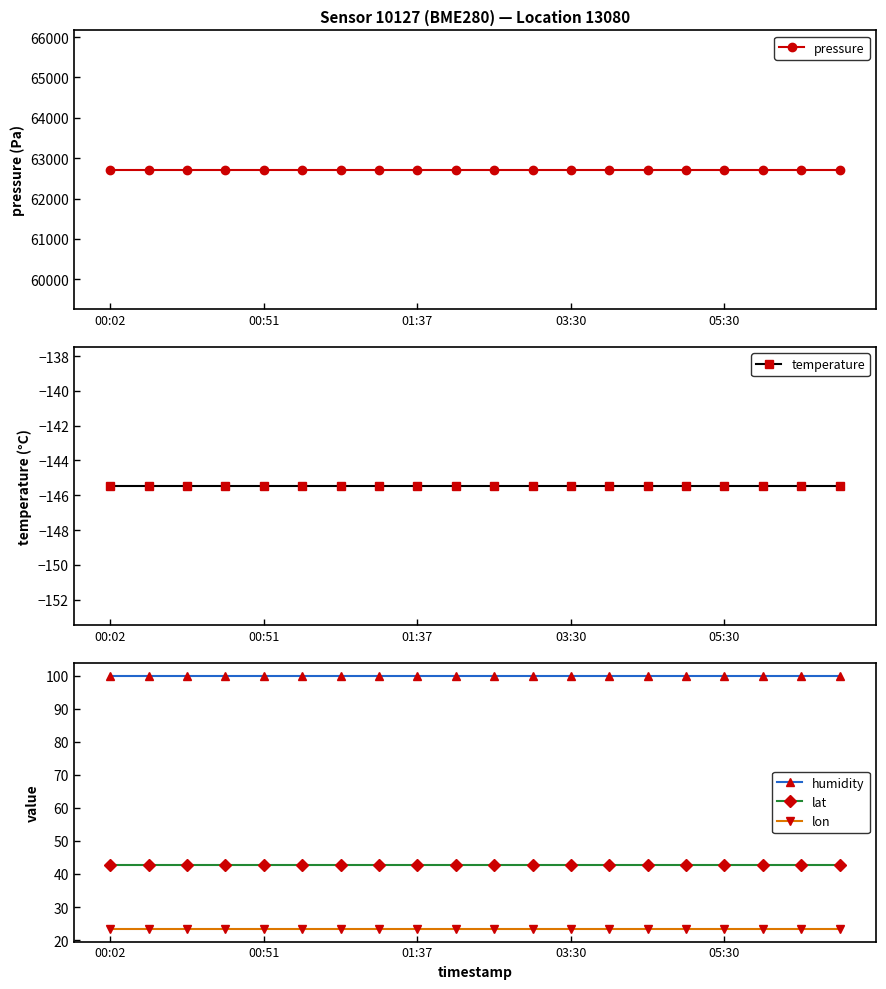

Reading left to right, what are all the values shown in this chart?

pressure: 62715.6	62715.6	62715.6	62715.6	62715.6	62715.6	62715.6	62715.6	62715.6	62715.6	62715.6	62715.6	62715.6	62715.6	62715.6	62715.6	62715.6	62715.6	62715.6	62715.6
temperature: -145.5	-145.5	-145.5	-145.5	-145.5	-145.5	-145.5	-145.5	-145.5	-145.5	-145.5	-145.5	-145.5	-145.5	-145.5	-145.5	-145.5	-145.5	-145.5	-145.5
humidity: 100.0	100.0	100.0	100.0	100.0	100.0	100.0	100.0	100.0	100.0	100.0	100.0	100.0	100.0	100.0	100.0	100.0	100.0	100.0	100.0
lat: 42.6	42.6	42.6	42.6	42.6	42.6	42.6	42.6	42.6	42.6	42.6	42.6	42.6	42.6	42.6	42.6	42.6	42.6	42.6	42.6
lon: 23.4	23.4	23.4	23.4	23.4	23.4	23.4	23.4	23.4	23.4	23.4	23.4	23.4	23.4	23.4	23.4	23.4	23.4	23.4	23.4